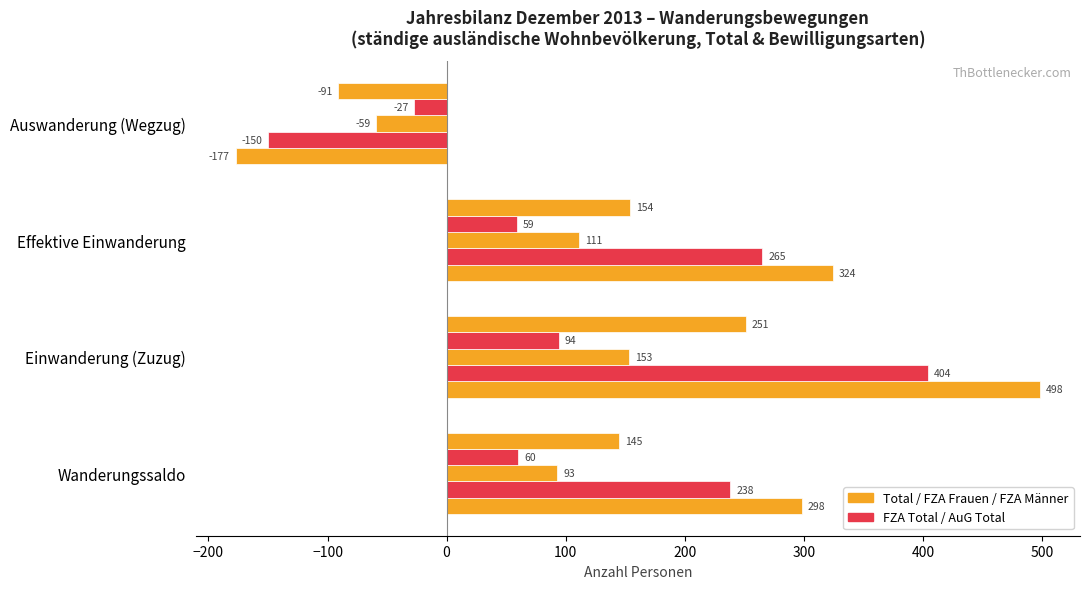

Count the number of categories in the chart.

4